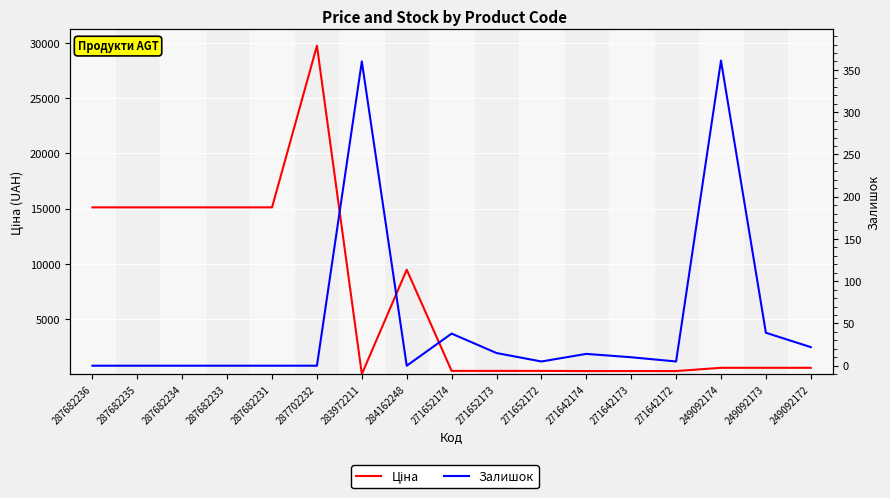

How many interior local peaks does the Ціна series have?

2